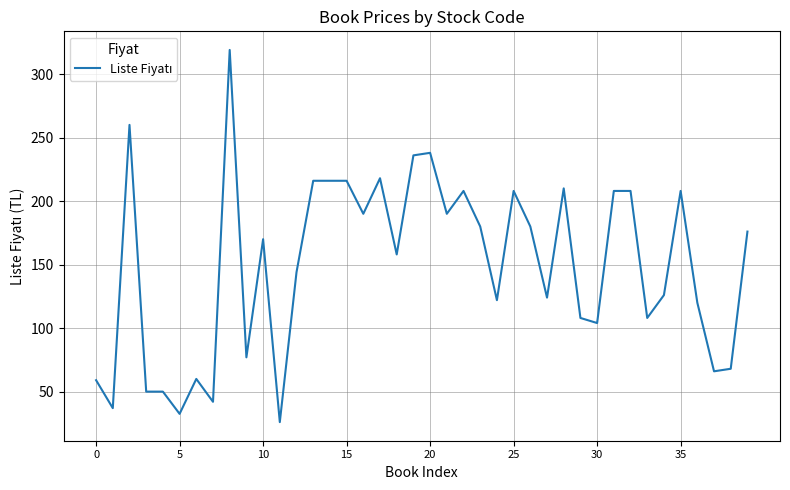

Does the chart display data point markers on the line(s)?

No